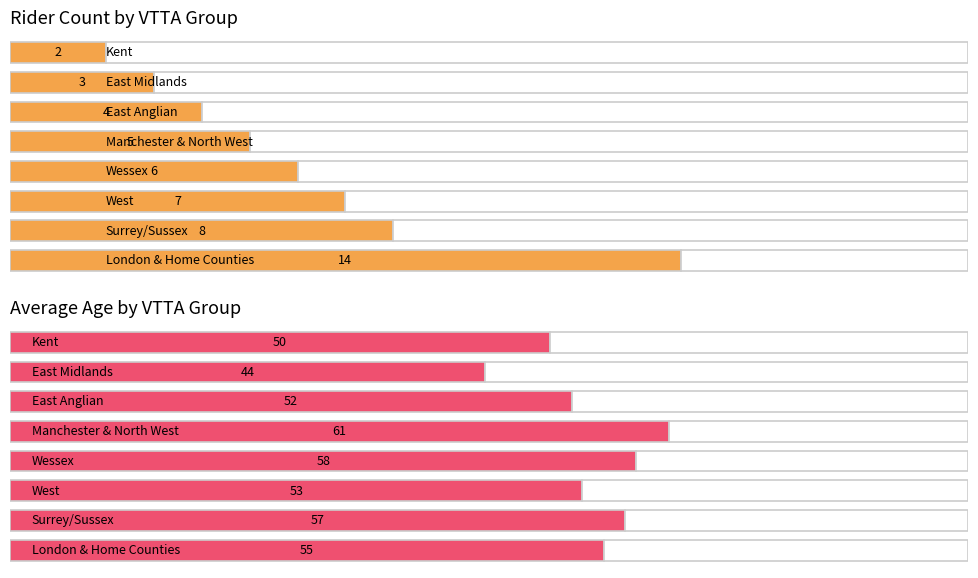

At how many categories does at least one series exceed 47?

7